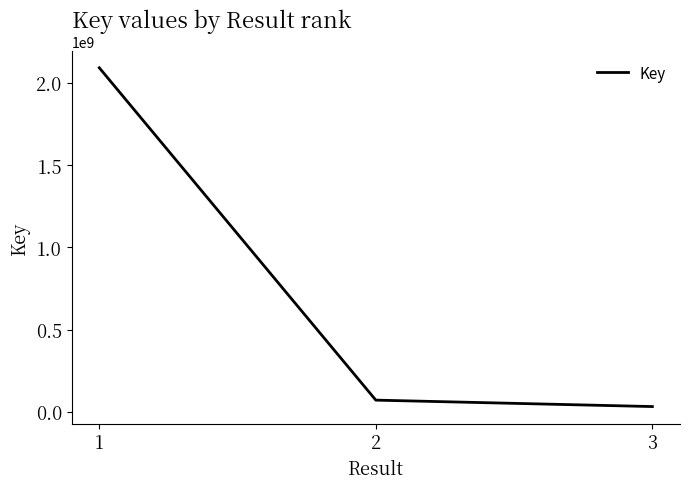

Count the number of categories in the chart.

3